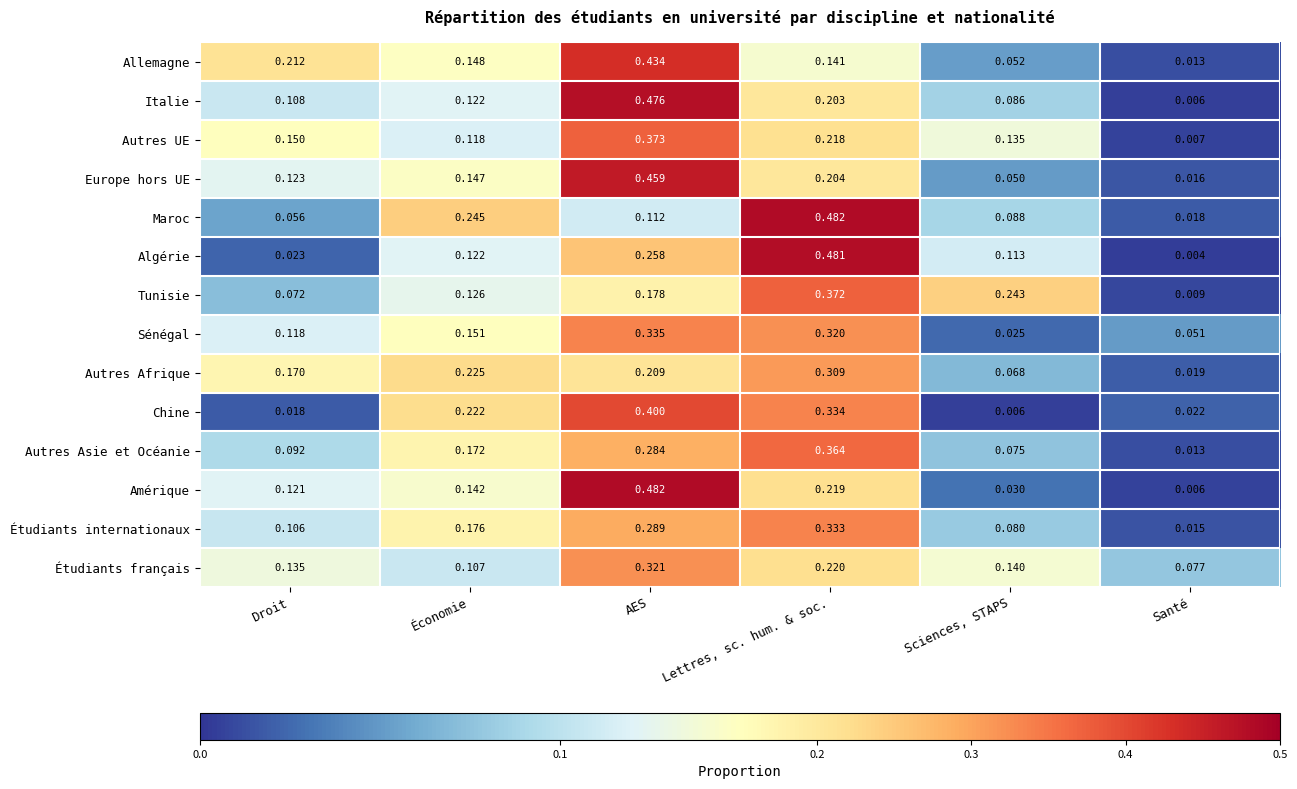

Where is Maroc nearest to the value 0?

Santé